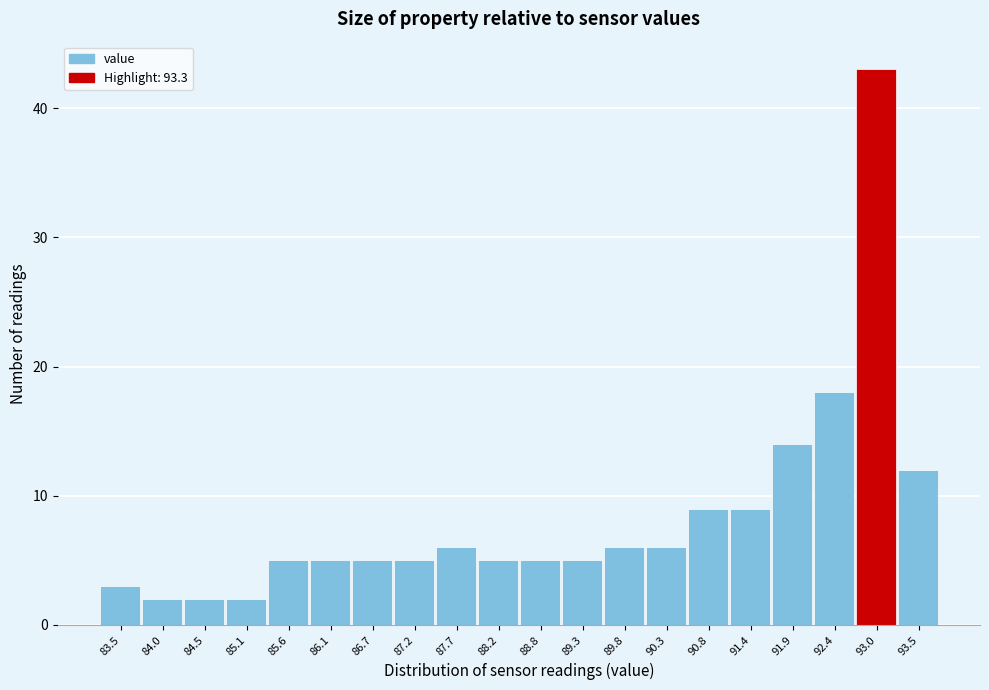

Reading left to right, transcribe all the data shown in this chart.

3	2	2	2	5	5	5	5	6	5	5	5	6	6	9	9	14	18	43	12